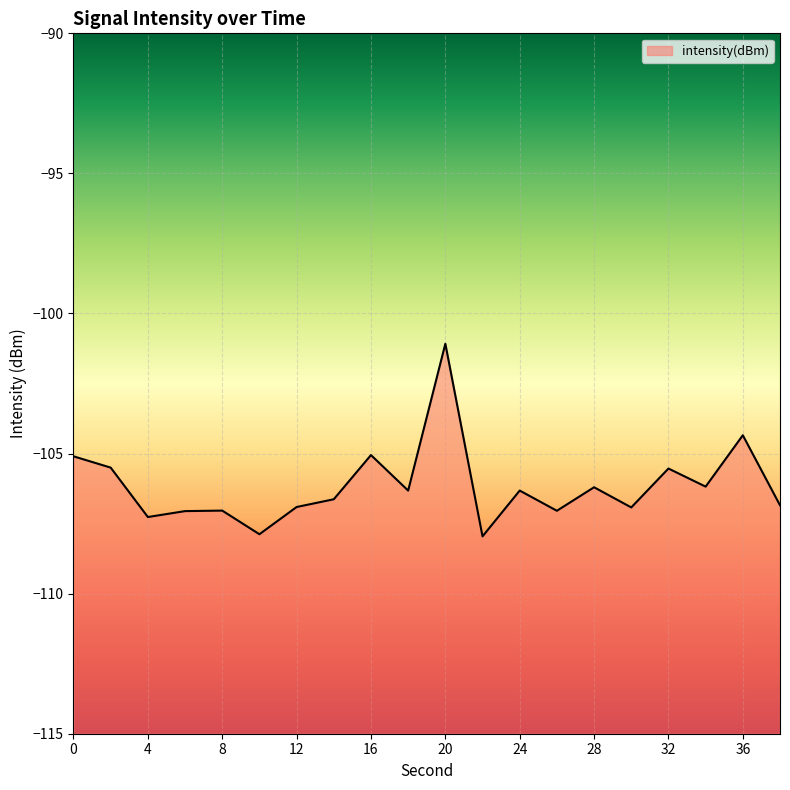

Which label corresponds to the largest value in the chart?

20